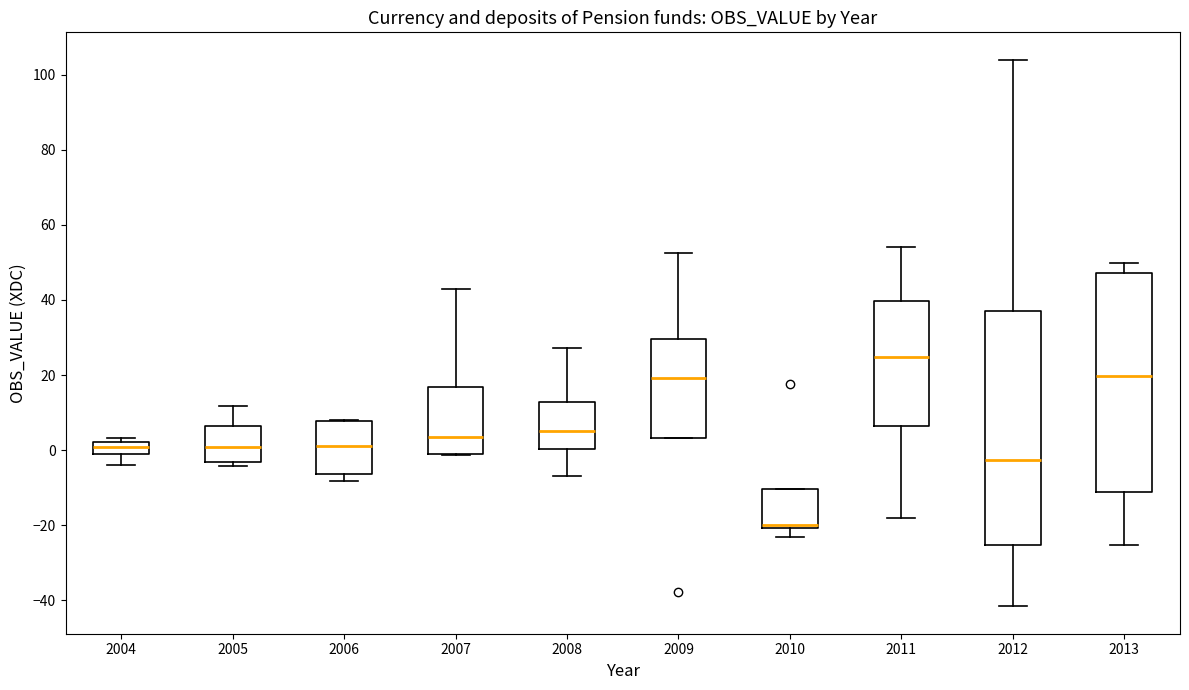

Which box is the tallest, from its lower edge to its upper edge?

2012